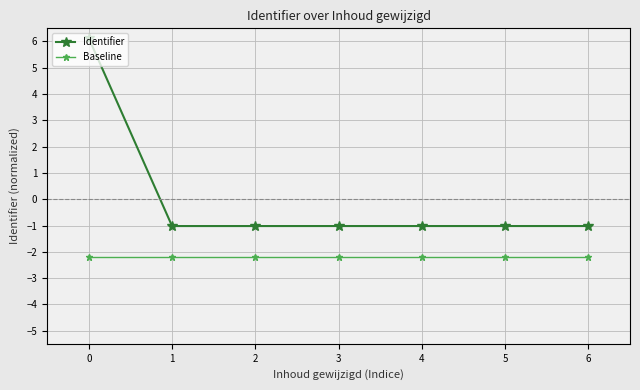

What is the maximum value shown in the chart?

6.1